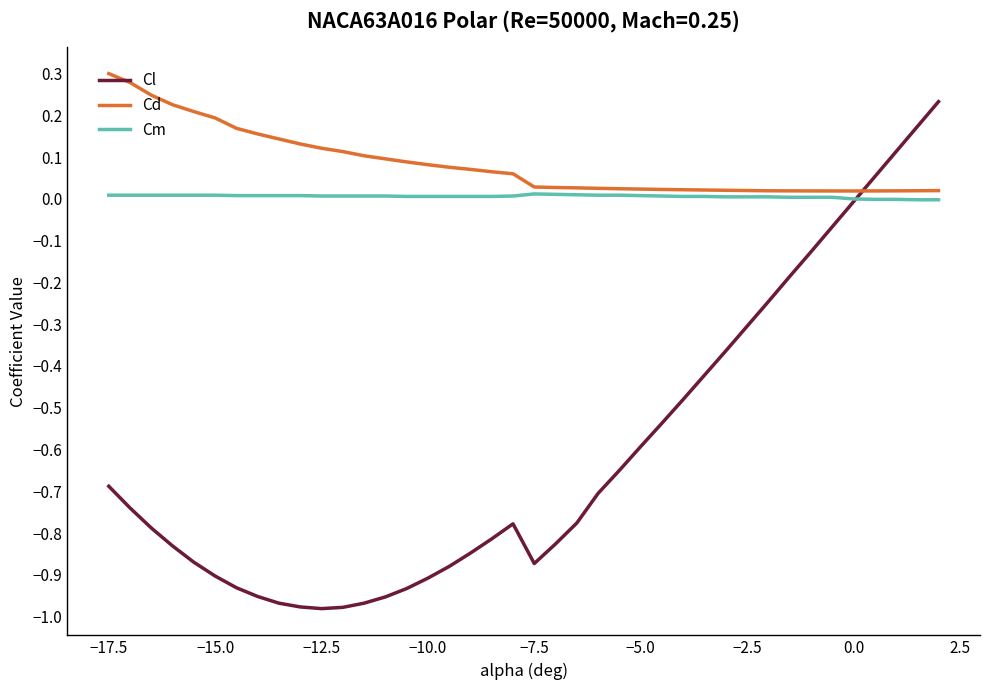

How many lines are shown in the chart?

3